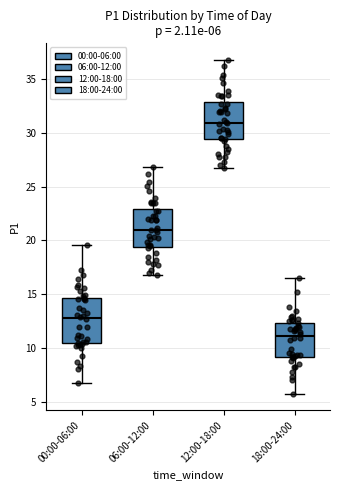

Which box is the tallest, from its lower edge to its upper edge?

00:00-06:00